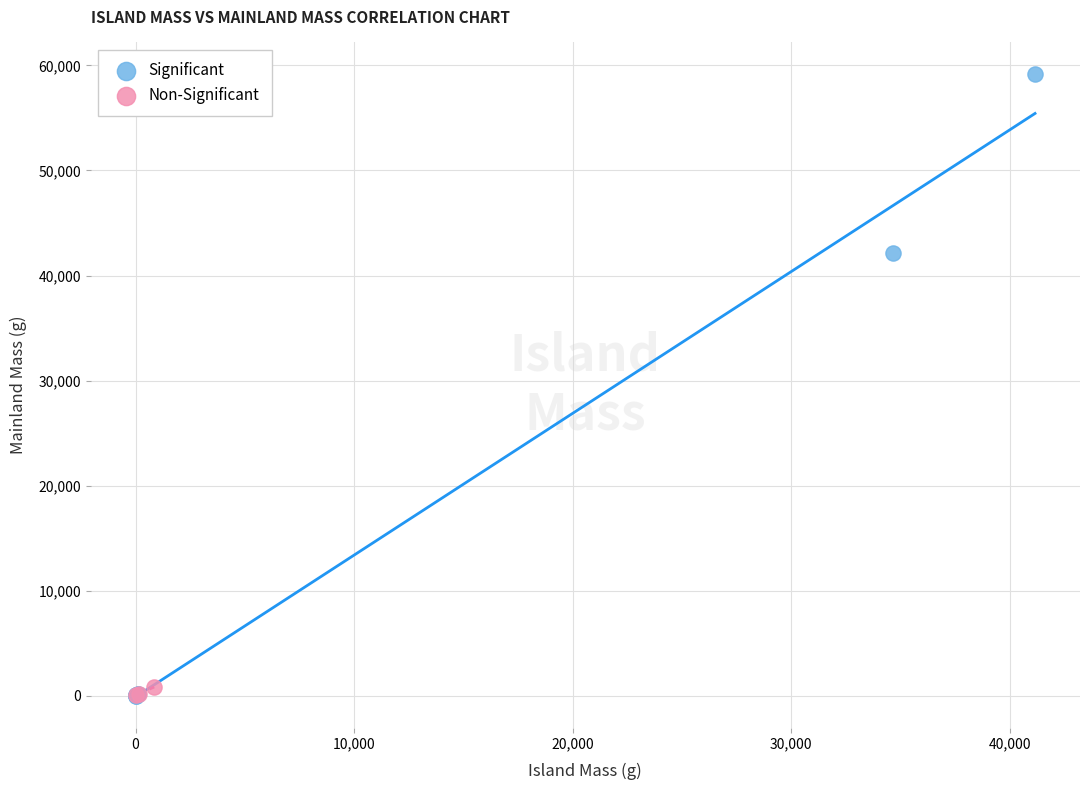

Which series reaches the maximum Y coordinate?

Significant